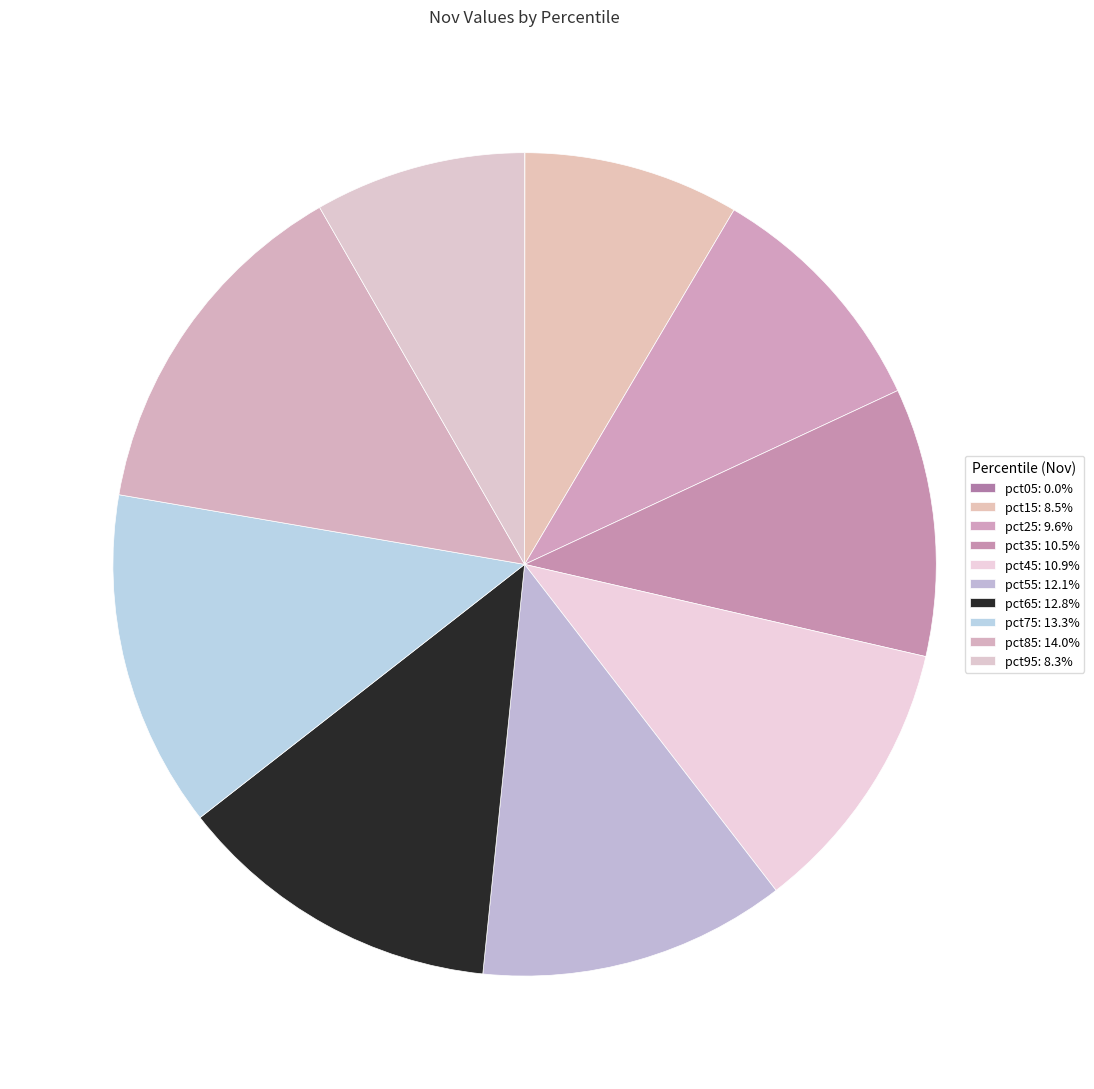

True or false: pct65 accounts for 13% of the total.

True